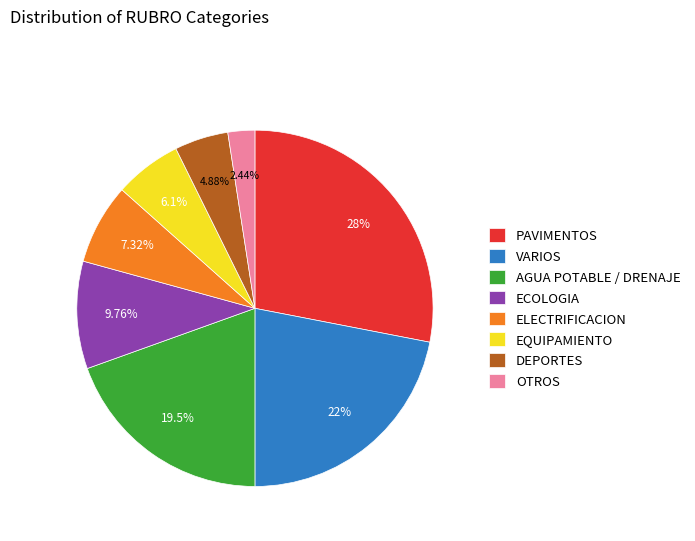

Does any single category account for the majority?

No